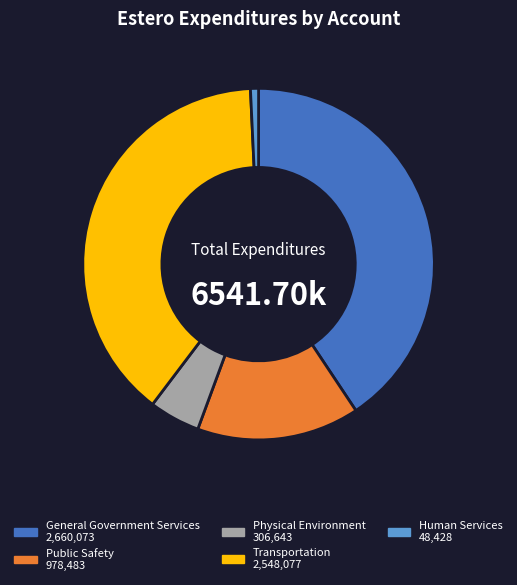

Rank the categories by value from lowest to highest.

Human Services, Physical Environment, Public Safety, Transportation, General Government Services